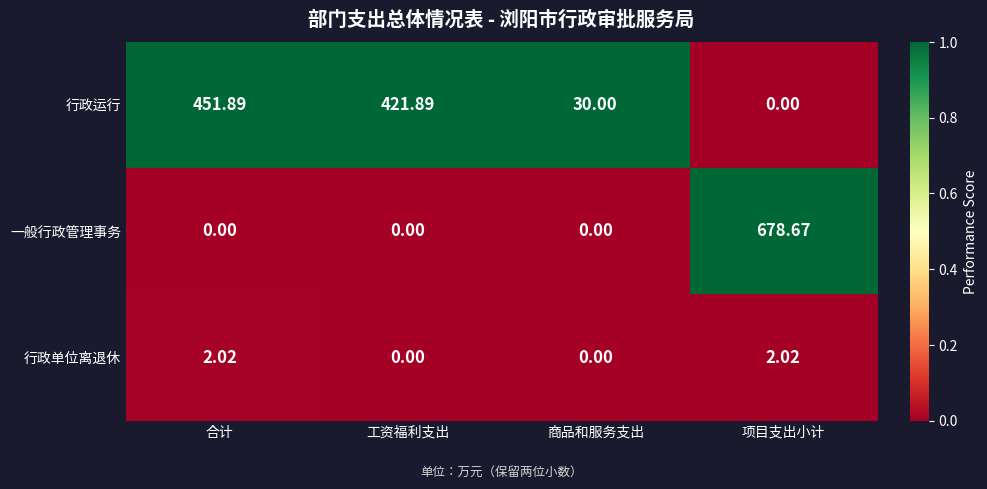

Rank the series by their average value, from lowest to highest.

行政单位离退休, 一般行政管理事务, 行政运行